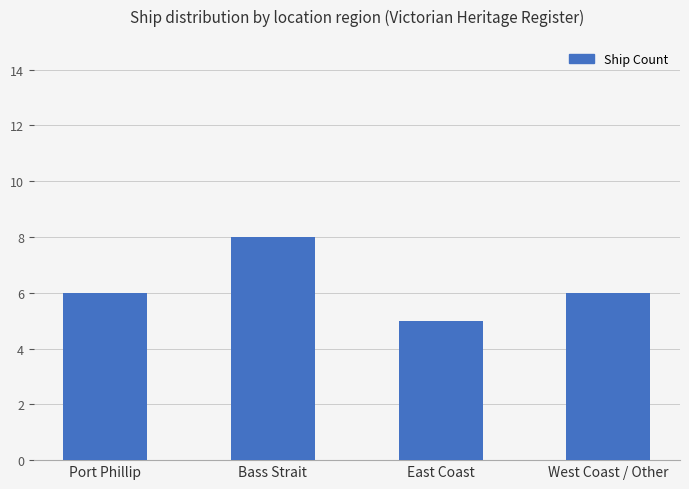

Approximately how many times larger is the value at Bass Strait compared to Port Phillip?

1.3